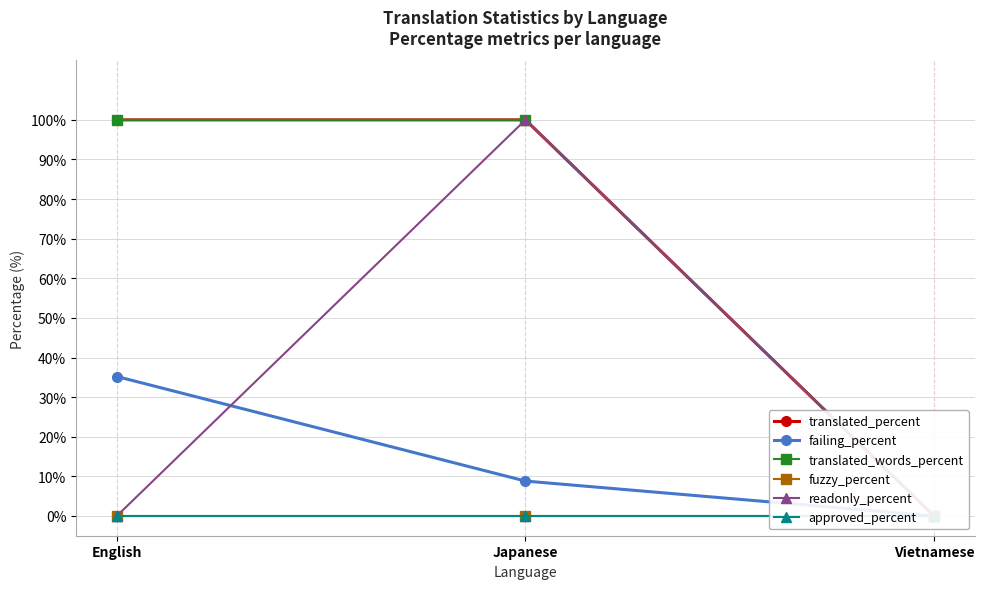

Between English and Japanese, which series saw the biggest shift?

readonly_percent